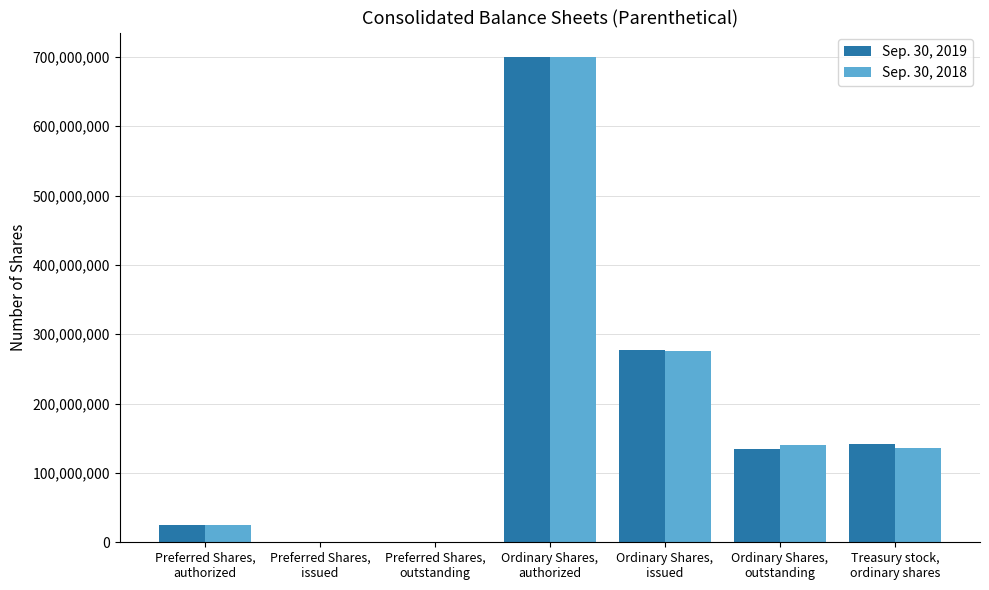

Read the Sep. 30, 2019 value at Ordinary Shares,
authorized.

700000000